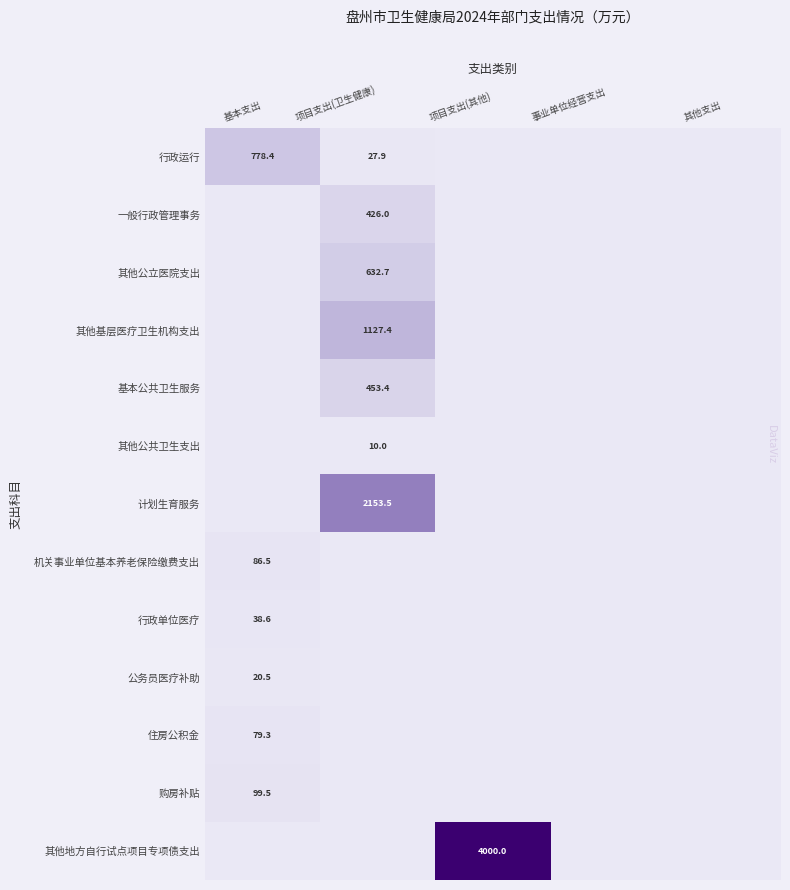

The value of 购房补贴 at 基本支出 is 99.5. True or false?

True